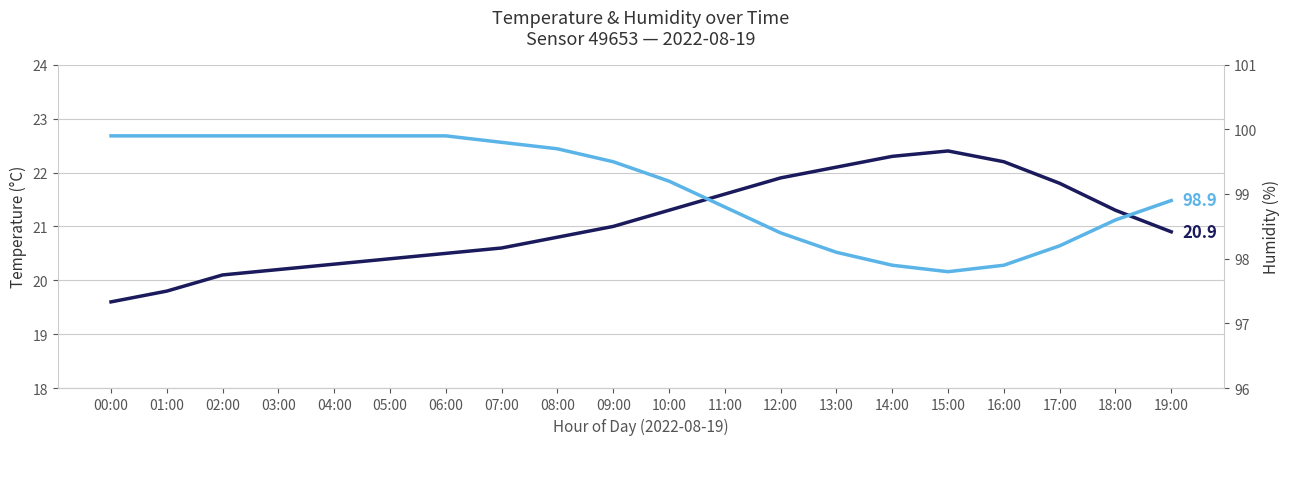

Which series has the largest range (max minus min)?

temperature